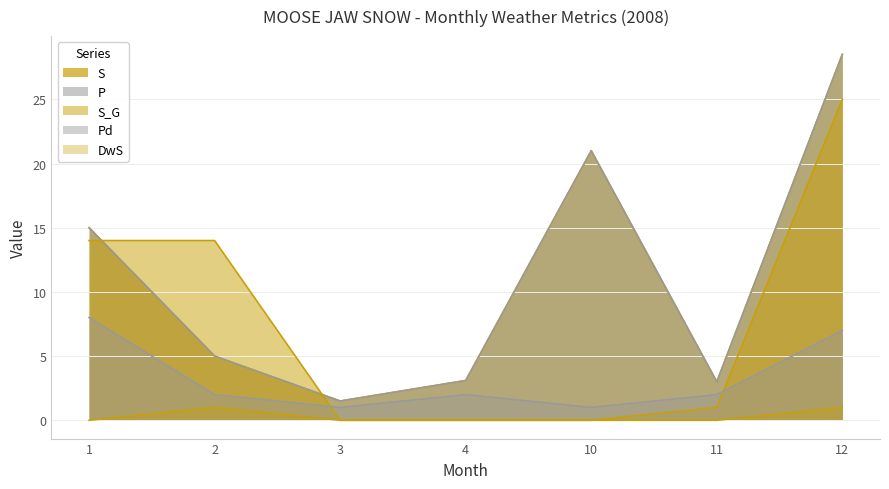

Which label corresponds to the largest value in the chart?

12